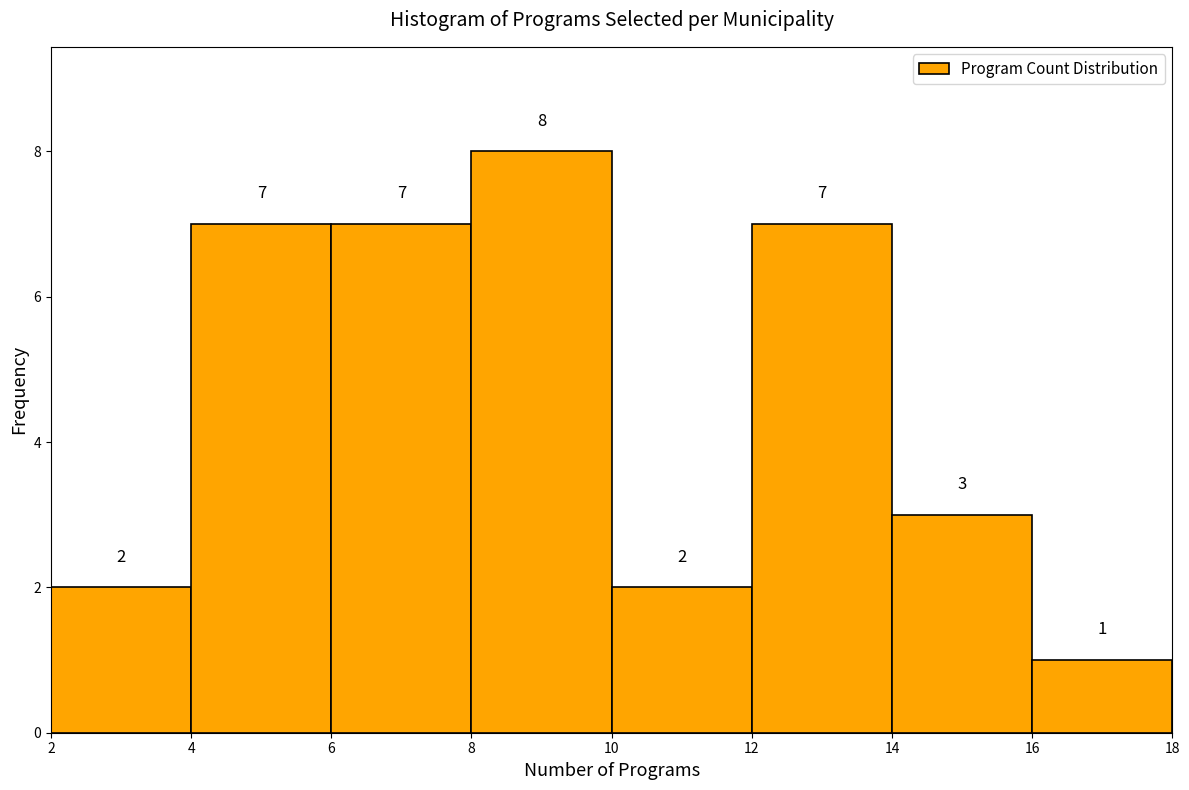

How tall is the bar that spans 4 to 6 on the x-axis?

7